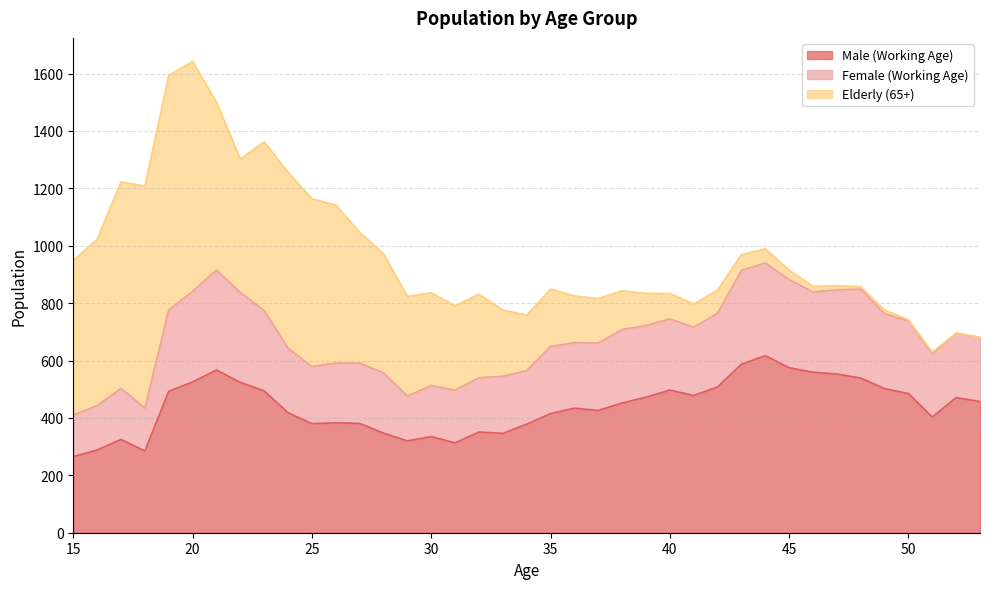

True or false: Male (Working Age) and Female (Working Age) cross at least once.

False